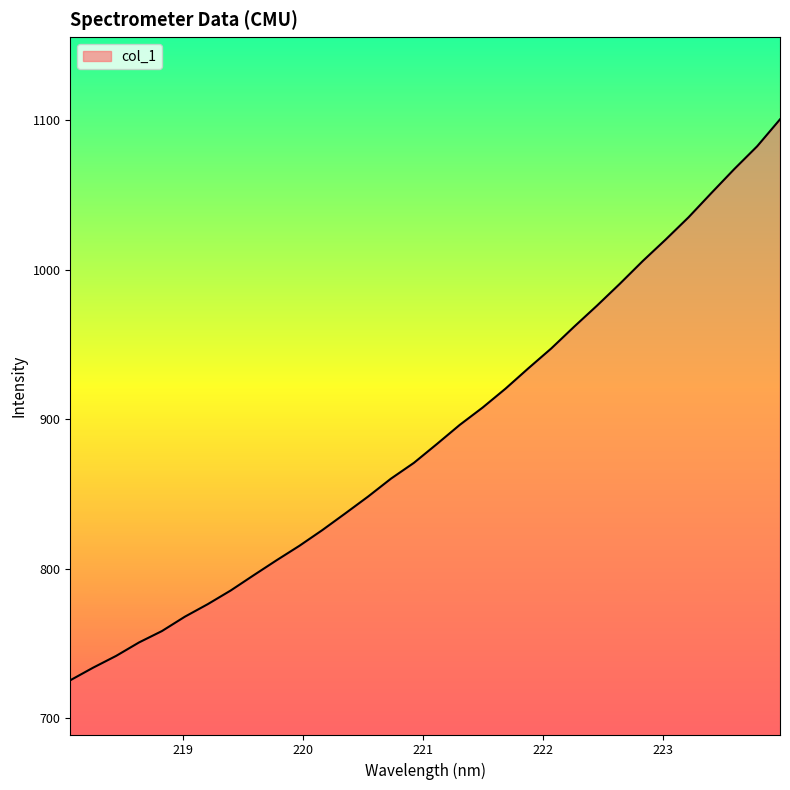

How many lines are shown in the chart?

1